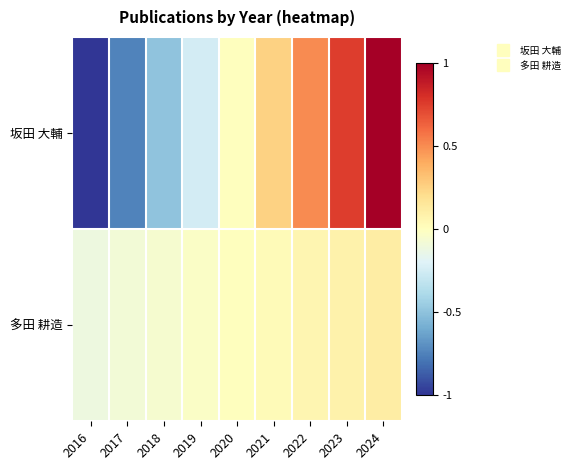

Which has a higher value, 2022 or 2021?

2022